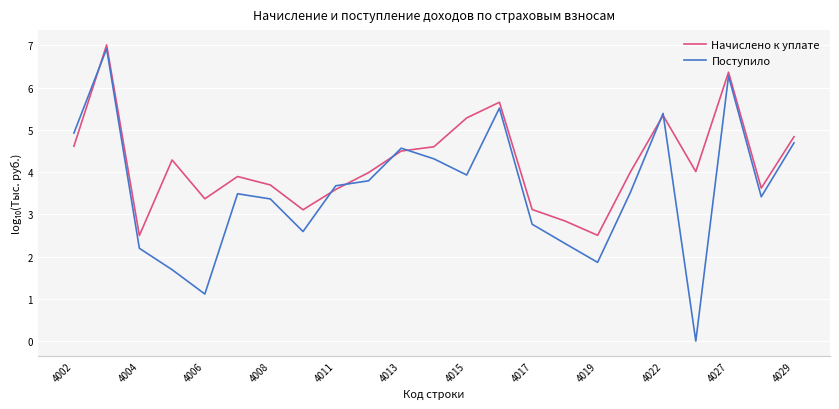

Which series has the widest spread of values?

Поступило